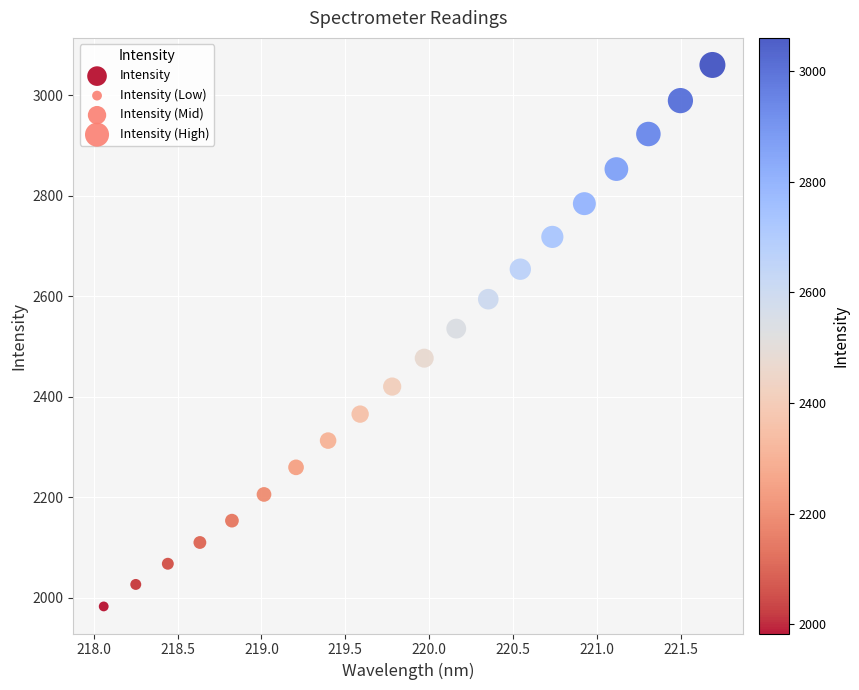

What Y value in the scatter plot is closest to 2521?

2535.8